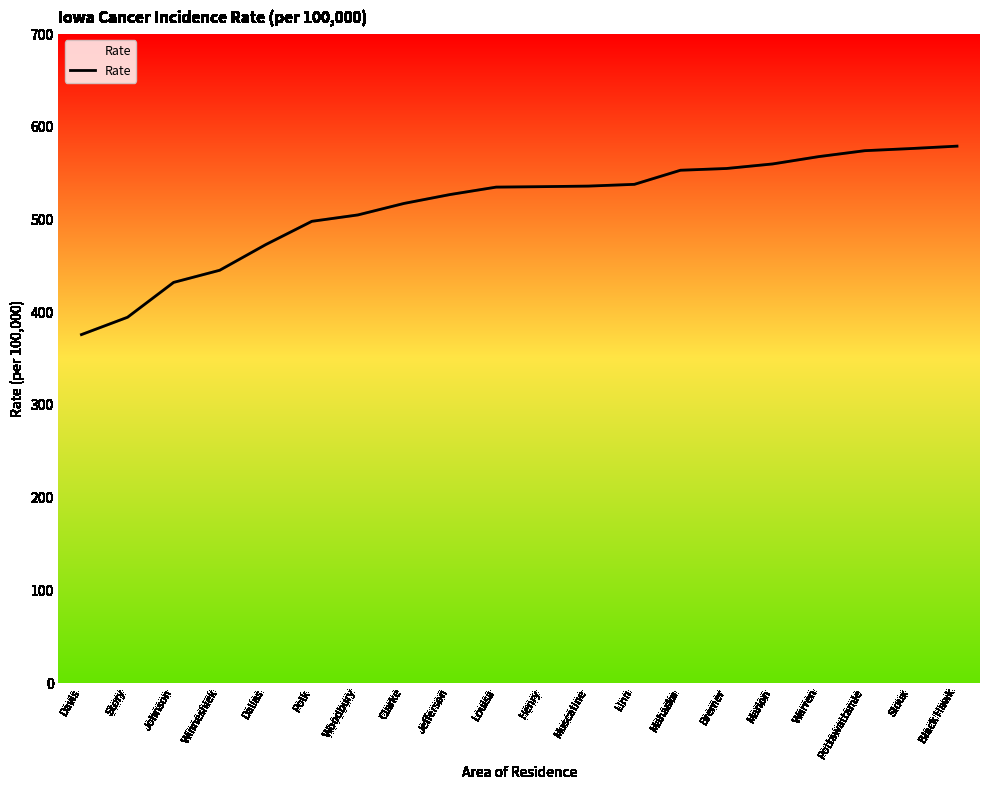

Read the value at Davis.

375.9